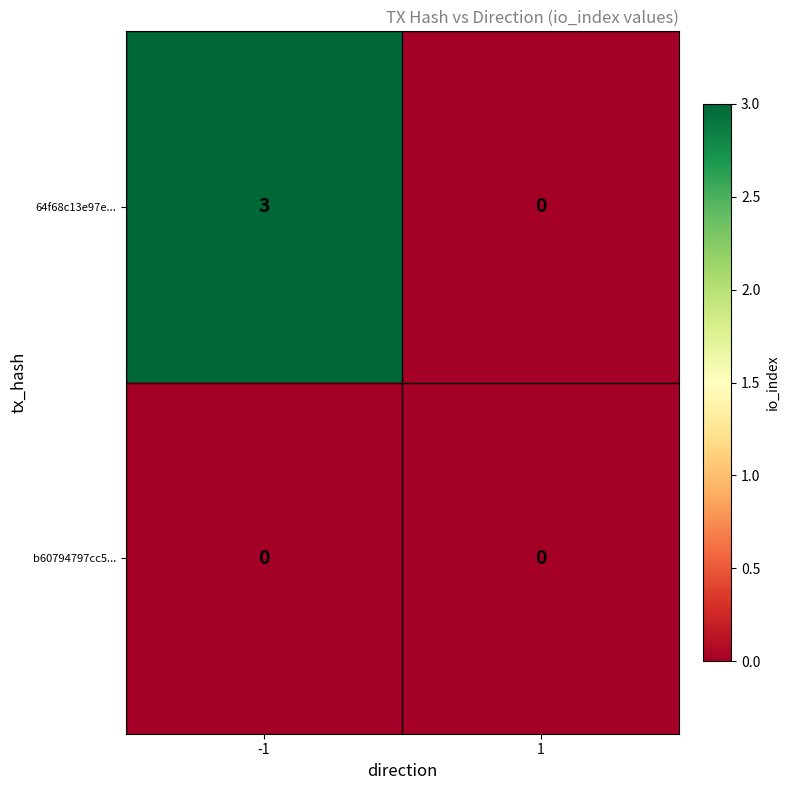

Rank the series by their average value, from lowest to highest.

b60794797cc5..., 64f68c13e97e...